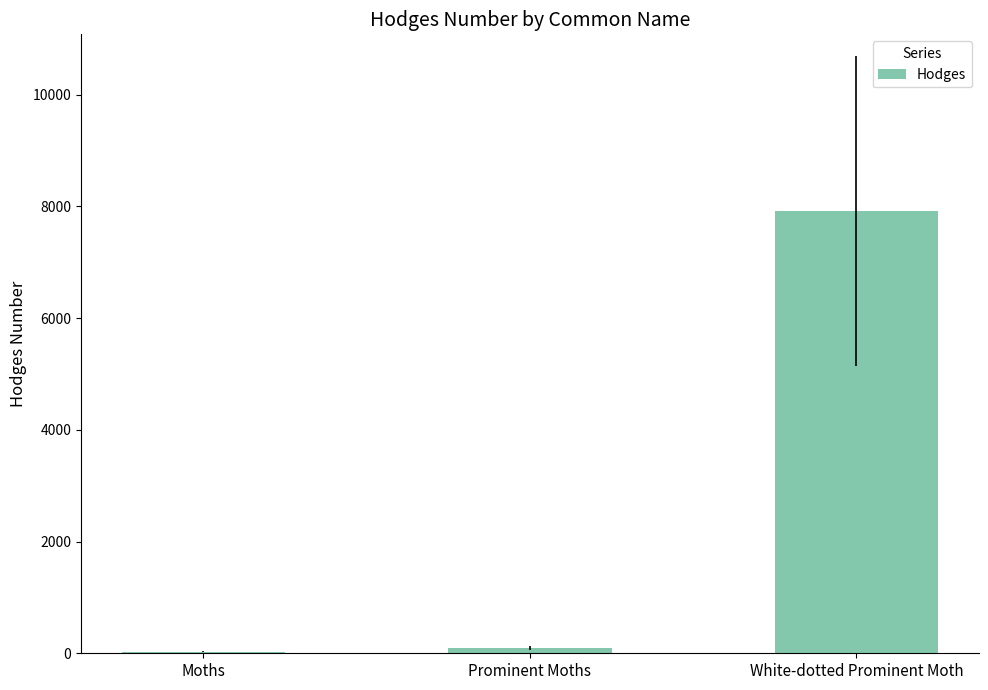

Count the number of data series in this chart.

1